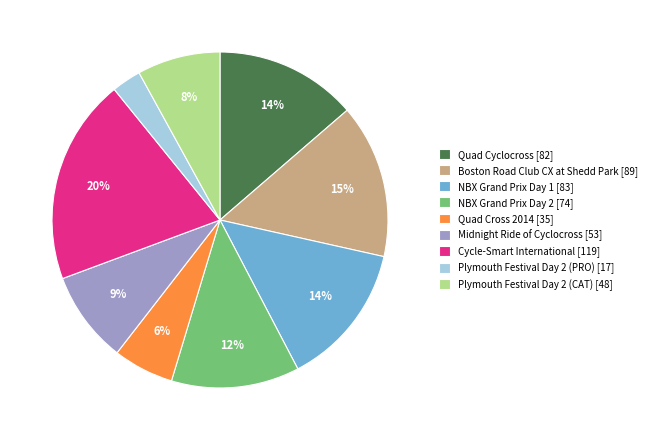

Which has a higher value, Boston Road Club CX at Shedd Park or Plymouth Festival Day 2 (PRO)?

Boston Road Club CX at Shedd Park